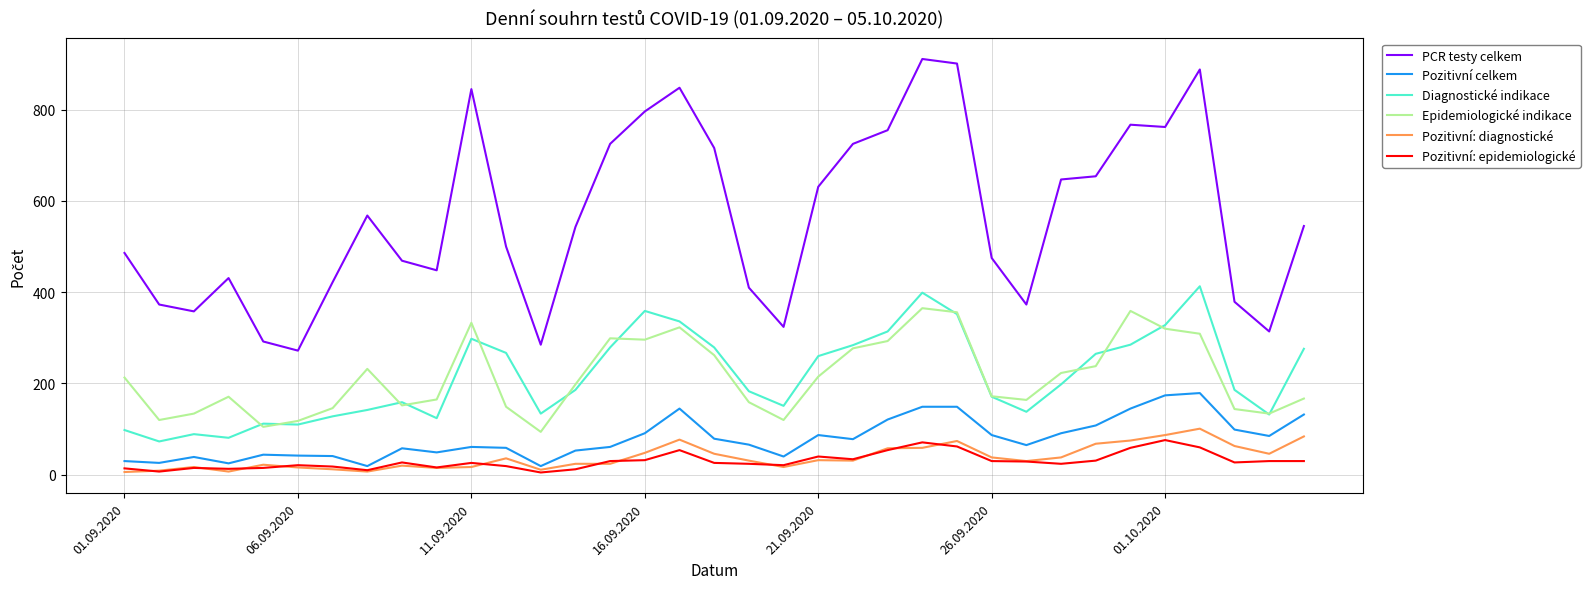

What is the difference between the maximum and minimum values in the PCR testy celkem series?

639